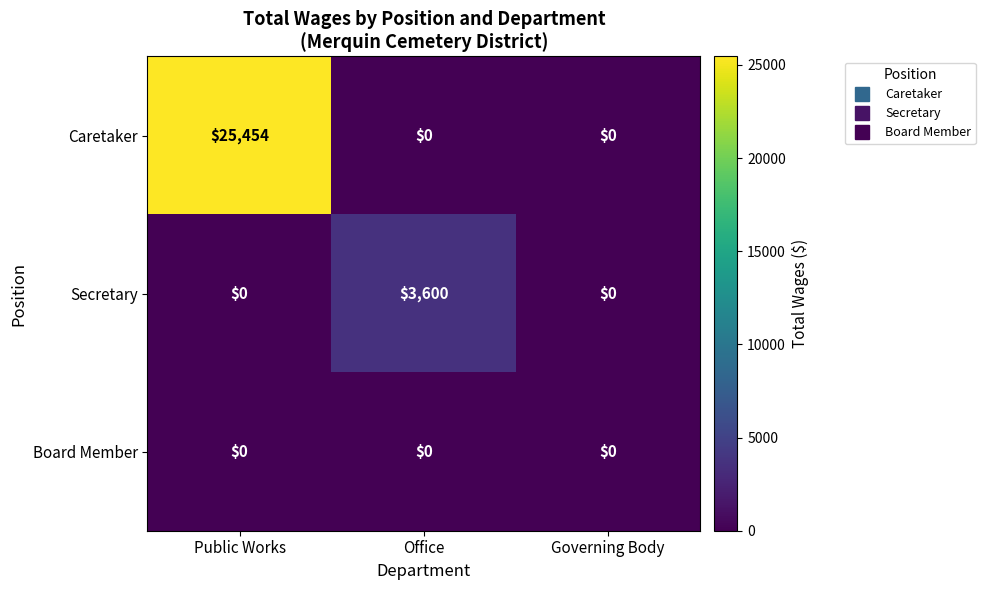

How many categories are shown in the chart?

3